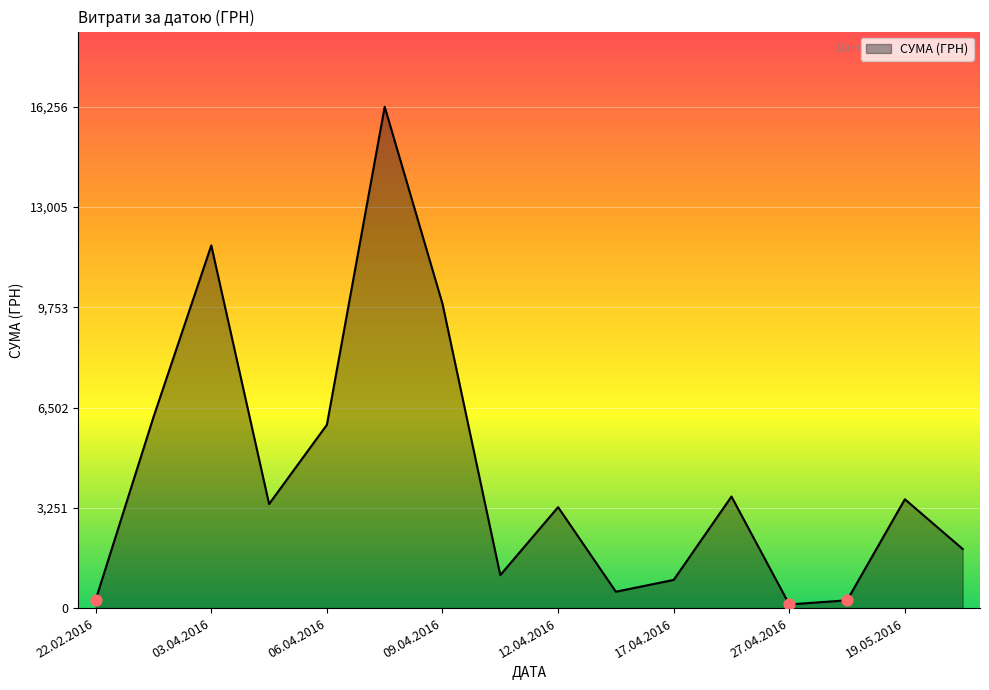

What is the difference between the maximum and minimum values?

16137.7